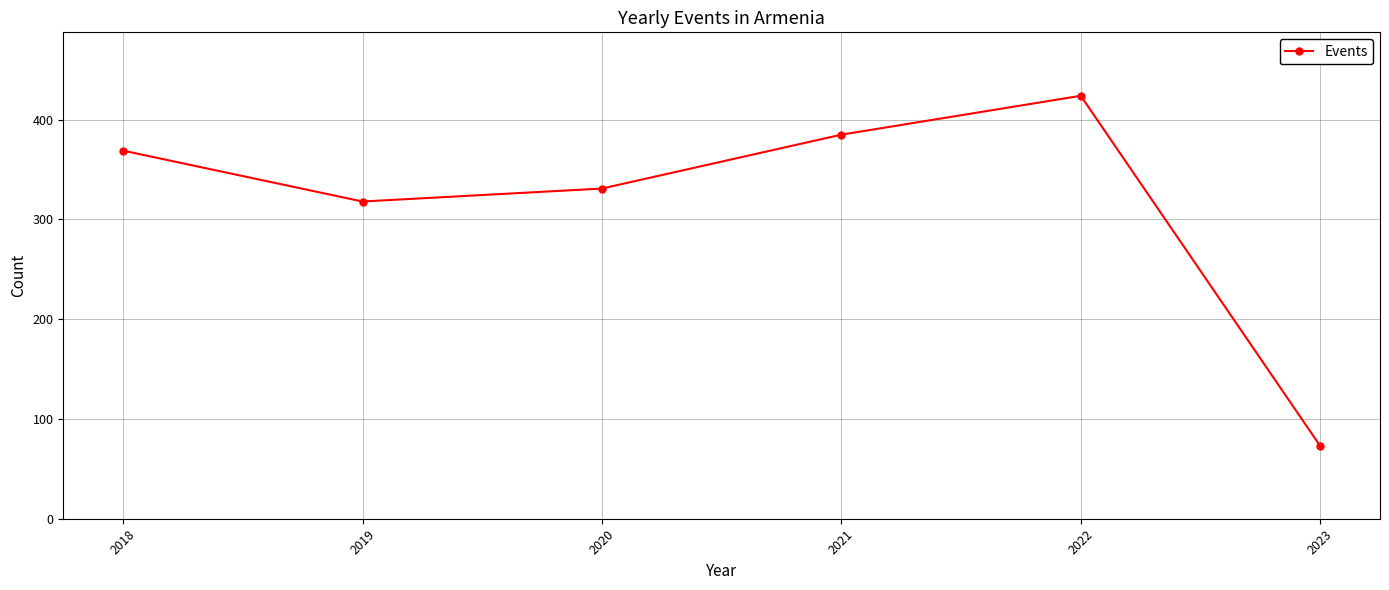

What is the difference between the maximum and second lowest values?

106